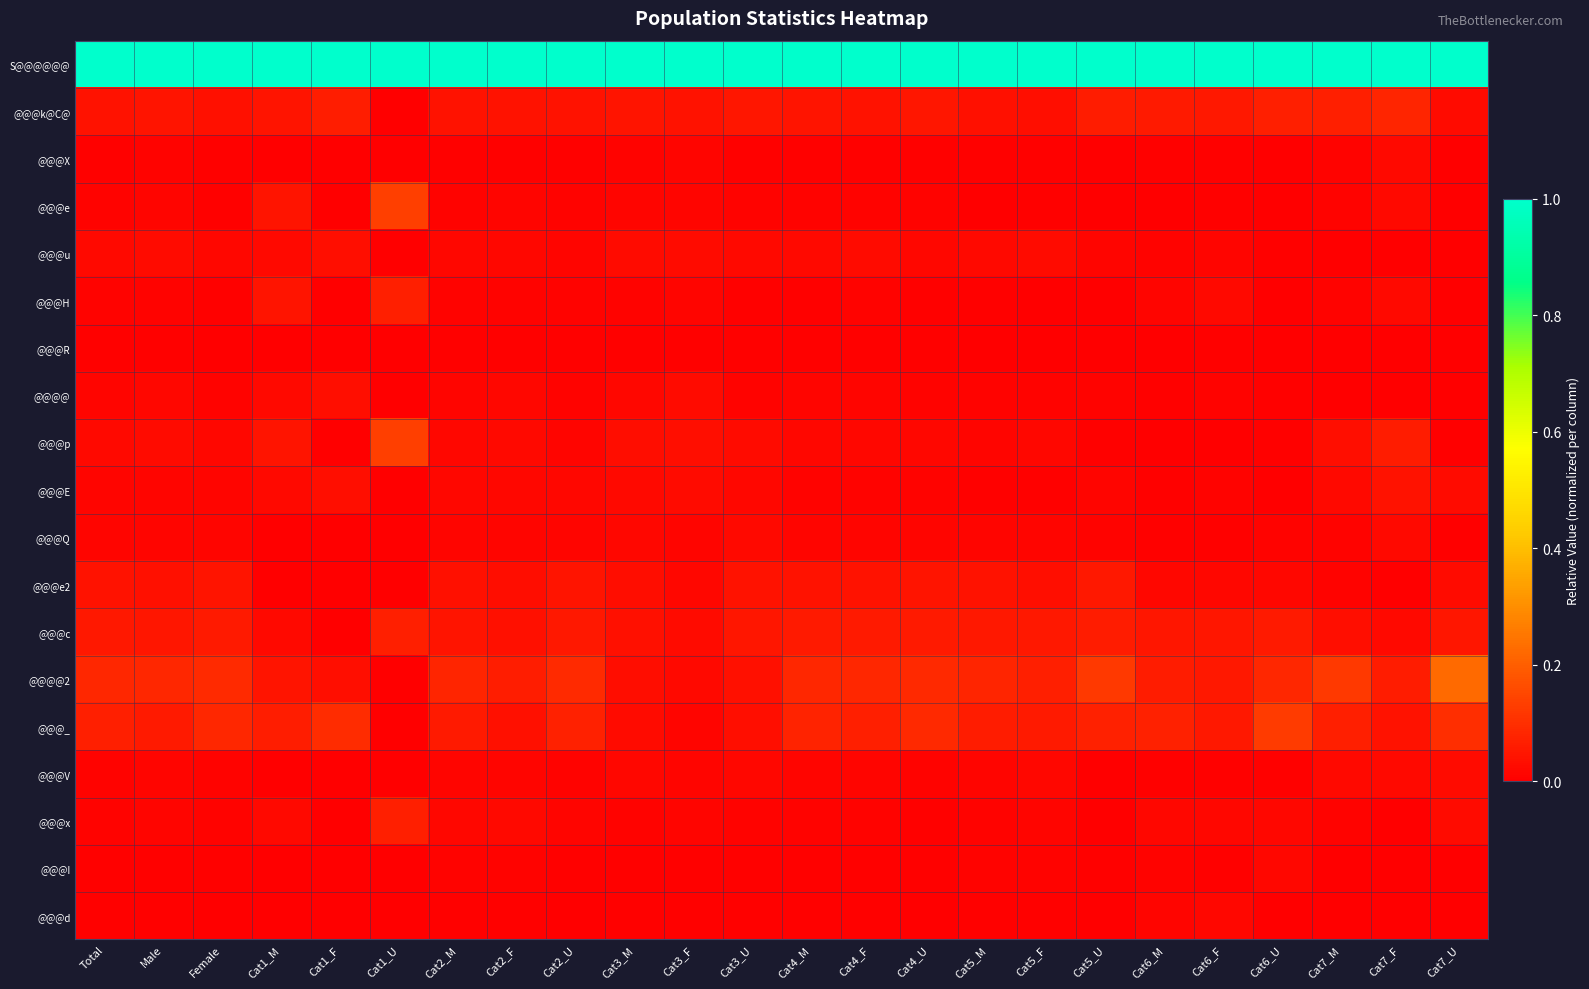

At which category is the sum across all series the highest?

Cat7_U